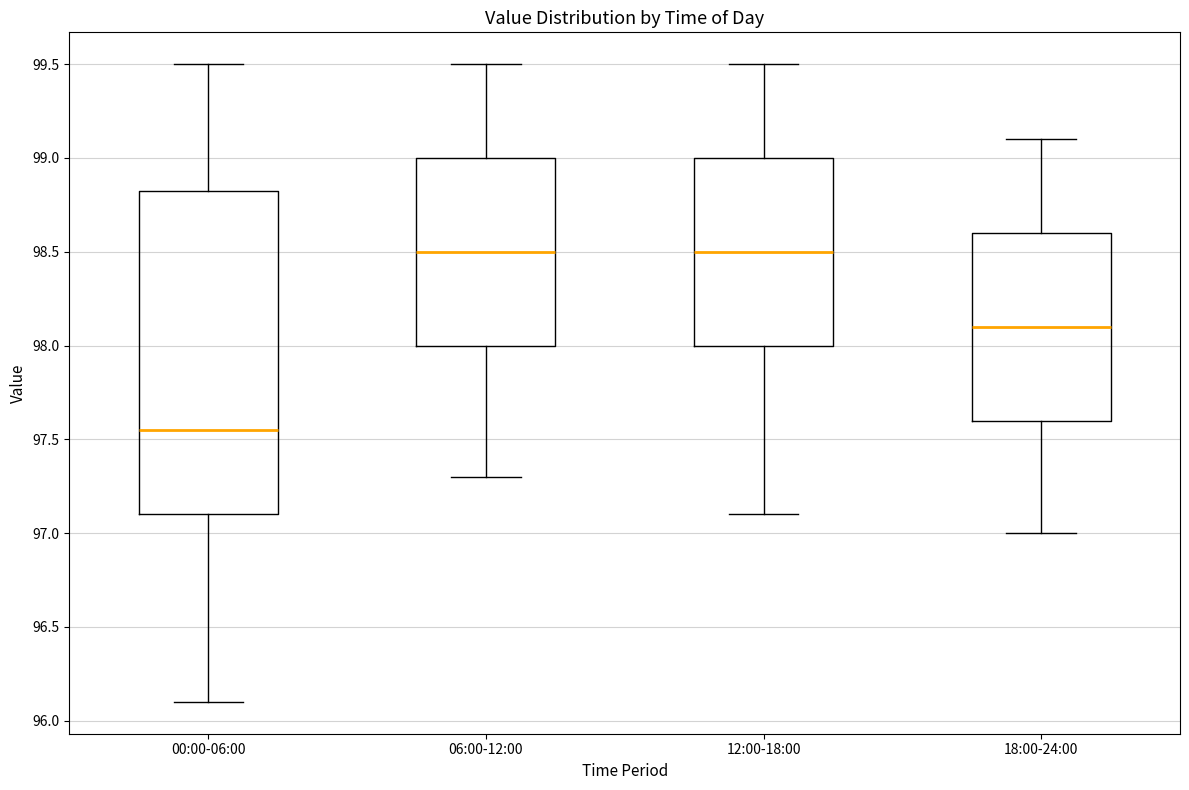

Reading left to right, transcribe this box plot: for each box, give where its median line is, the range the box spans, and where its two whiskers end, as read against the y-axis. The values are not printed on the chart, so give them approximately, as read against the axis.

00:00-06:00: median 97.55, box 97.10 to 98.85, whiskers 96.10 to 99.50
06:00-12:00: median 98.50, box 98.00 to 99.00, whiskers 97.30 to 99.50
12:00-18:00: median 98.50, box 98.00 to 99.00, whiskers 97.10 to 99.50
18:00-24:00: median 98.10, box 97.60 to 98.60, whiskers 97.00 to 99.10